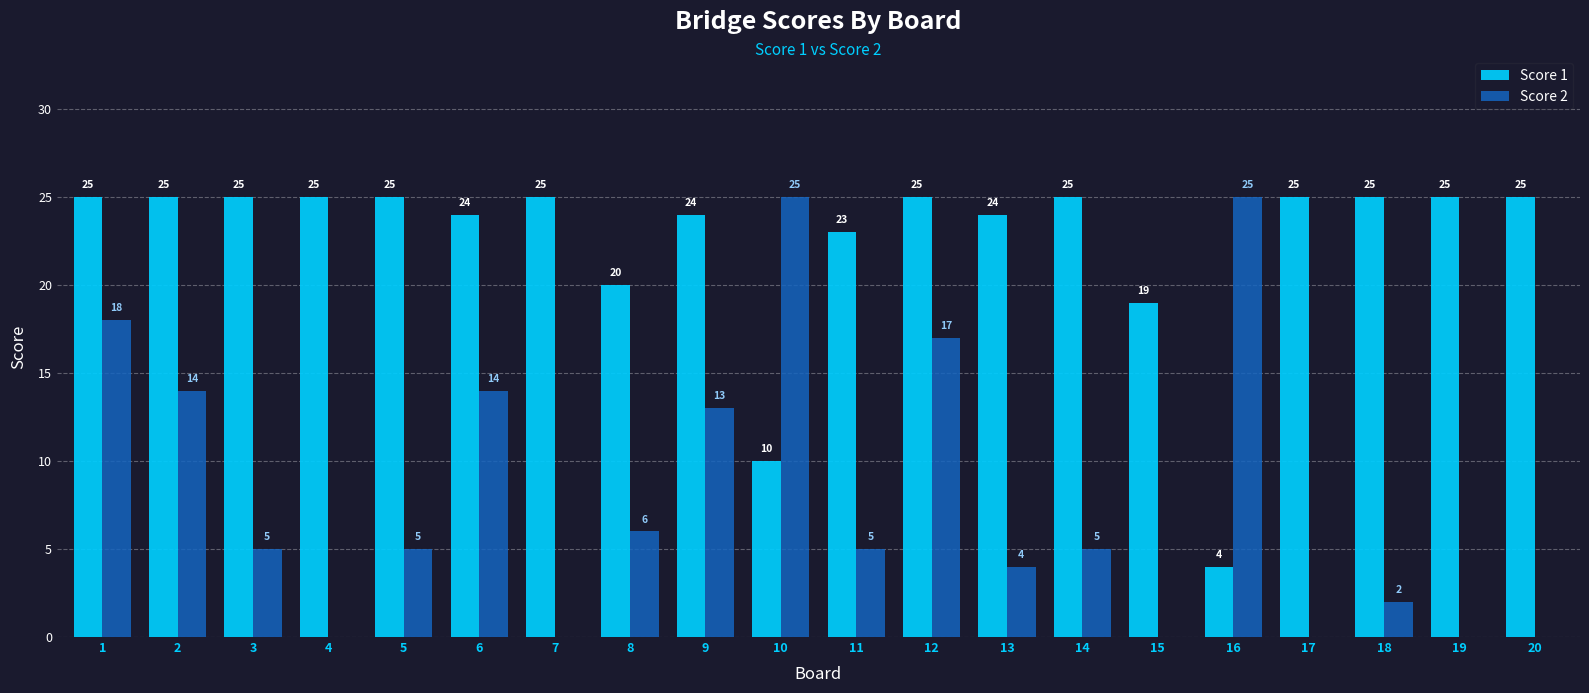

What is the highest value of the Score 2 series?

25